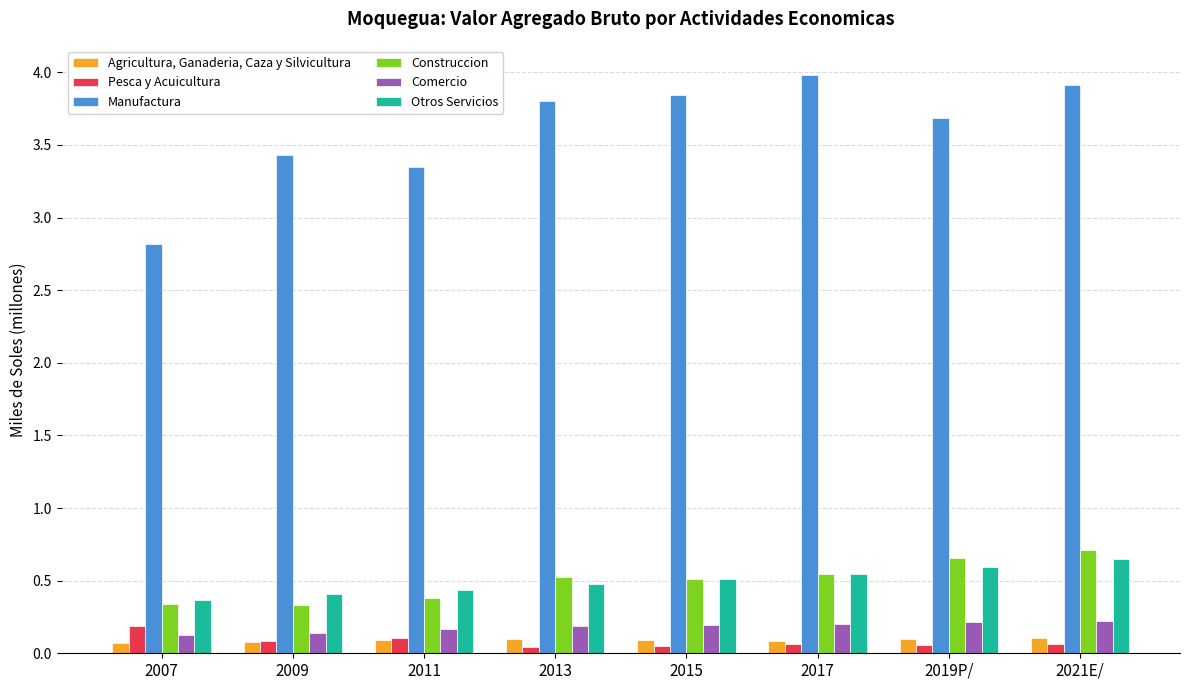

Is it true that Comercio equals 0.1 at 2009?

True